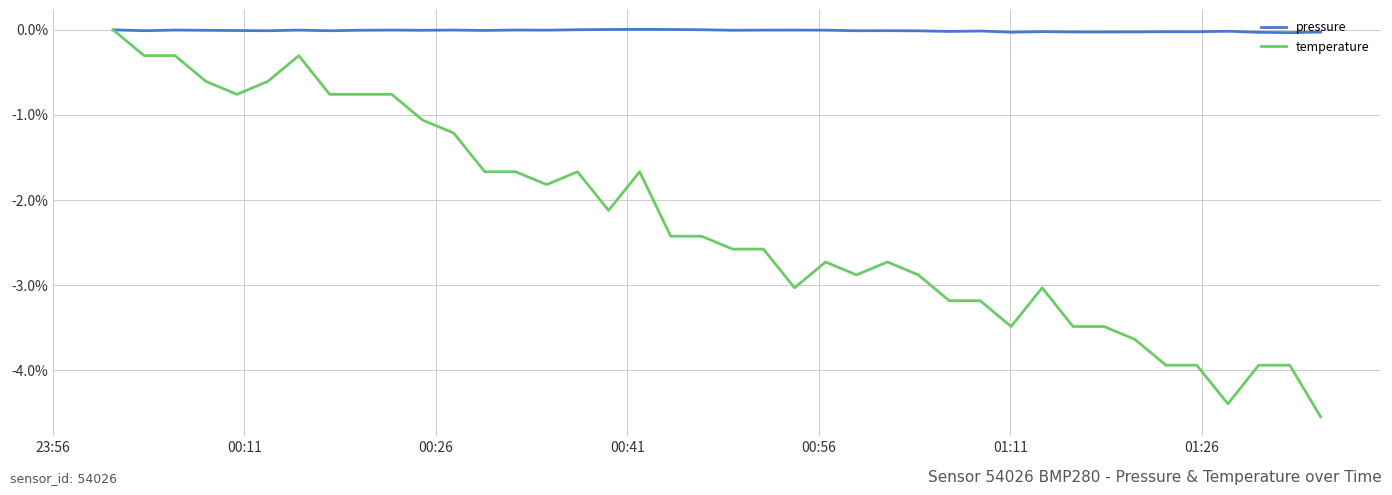

What is the smallest value displayed?

-4.5